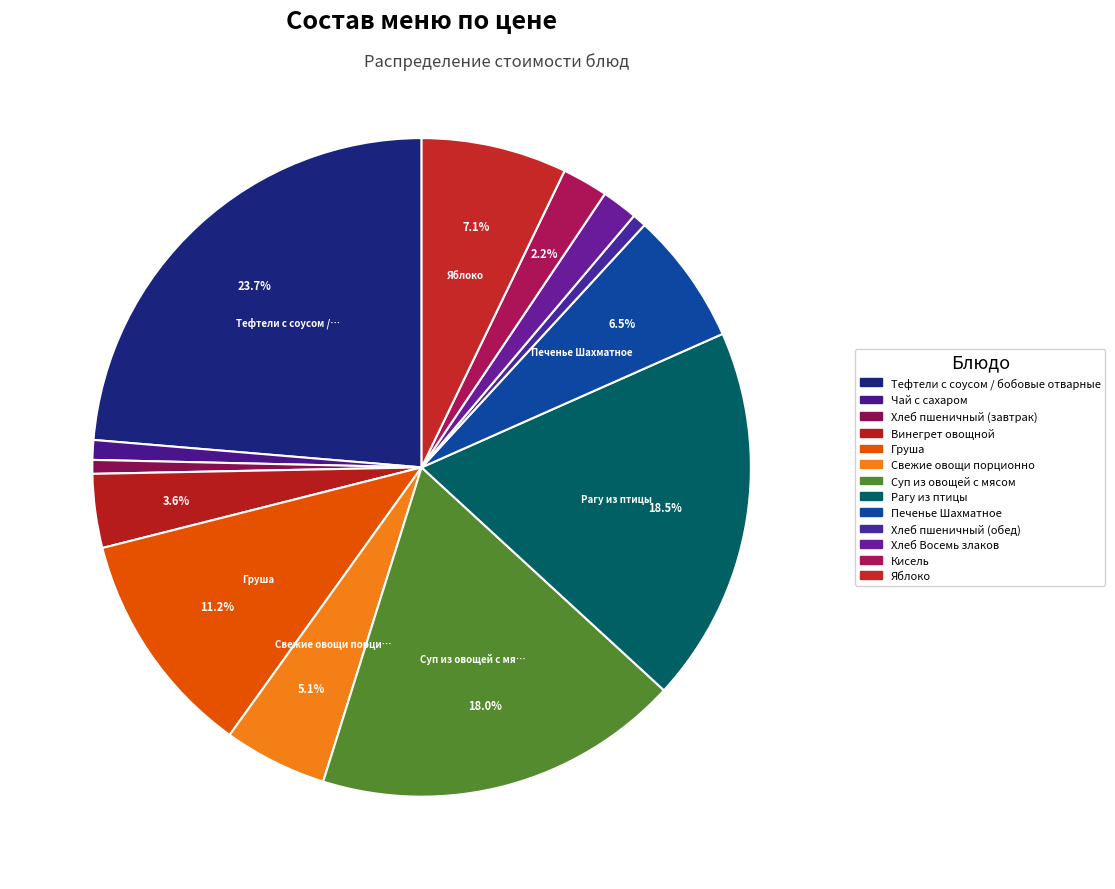

To the nearest percent, what portion does Рагу из птицы represent?

18%